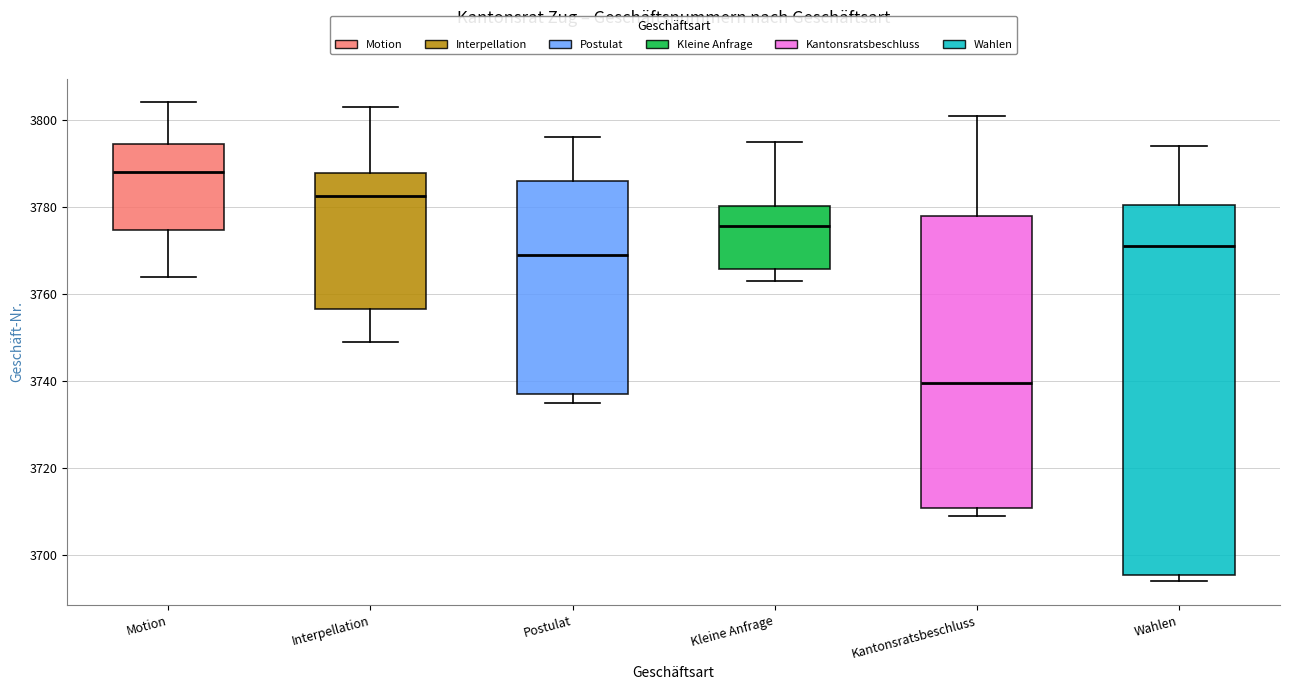

Reading left to right, read every box against the y-axis: the position of its median line, the range the box covers, and the ends of its whiskers. The values are not printed on the chart, so give them approximately, as read against the axis.

Motion: median 3788, box 3774 to 3794, whiskers 3764 to 3804
Interpellation: median 3782, box 3756 to 3788, whiskers 3750 to 3804
Postulat: median 3770, box 3738 to 3786, whiskers 3736 to 3796
Kleine Anfrage: median 3776, box 3766 to 3780, whiskers 3764 to 3796
Kantonsratsbeschluss: median 3740, box 3710 to 3778, whiskers 3710 (just below the box's lower edge) to 3802
Wahlen: median 3772, box 3696 to 3780, whiskers 3694 to 3794